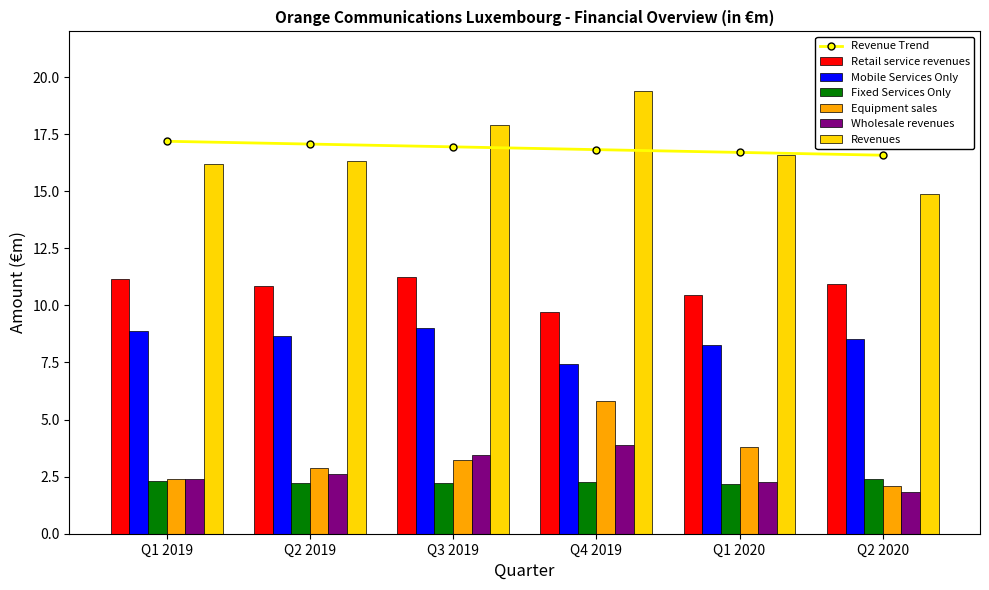

Are the bars grouped side by side (vs. stacked)?

Yes